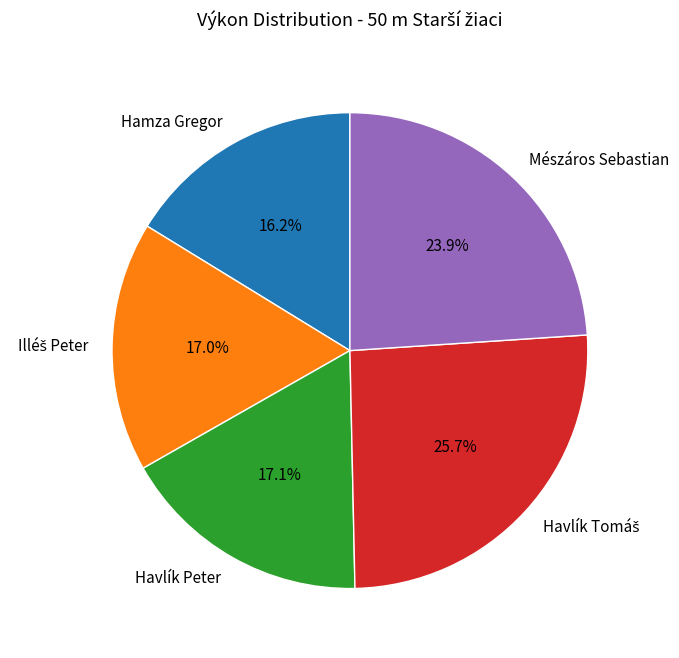

Does Hamza Gregor account for over 50% of the chart?

No